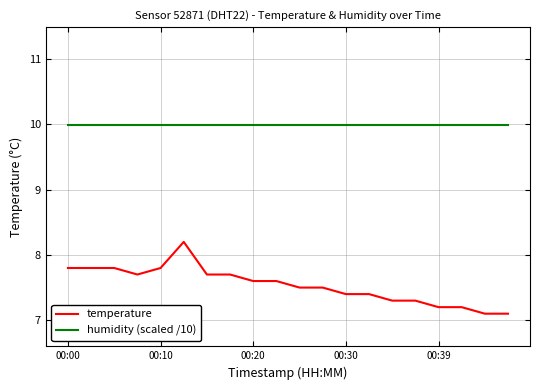

Which series has the largest range (max minus min)?

temperature